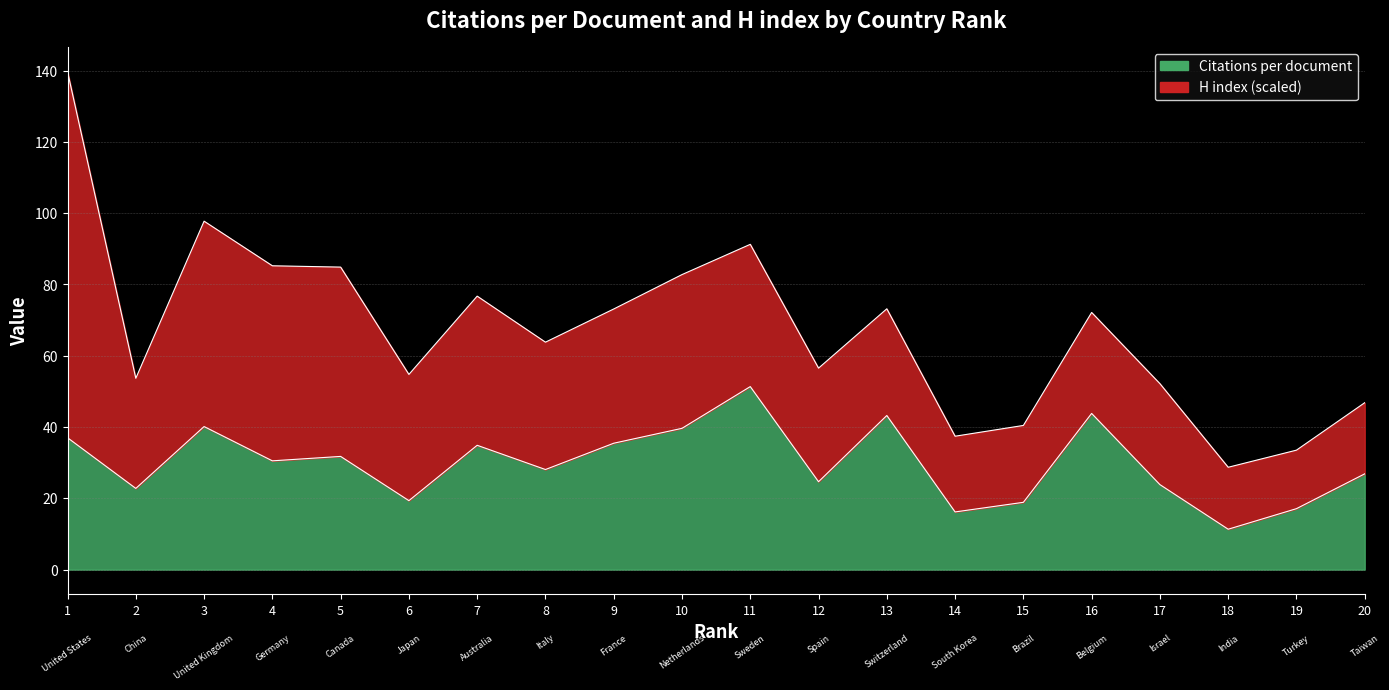

Rank the categories by value from highest to lowest.

11, 16, 13, 3, 10, 1, 9, 7, 5, 4, 8, 20, 12, 17, 2, 6, 15, 19, 14, 18